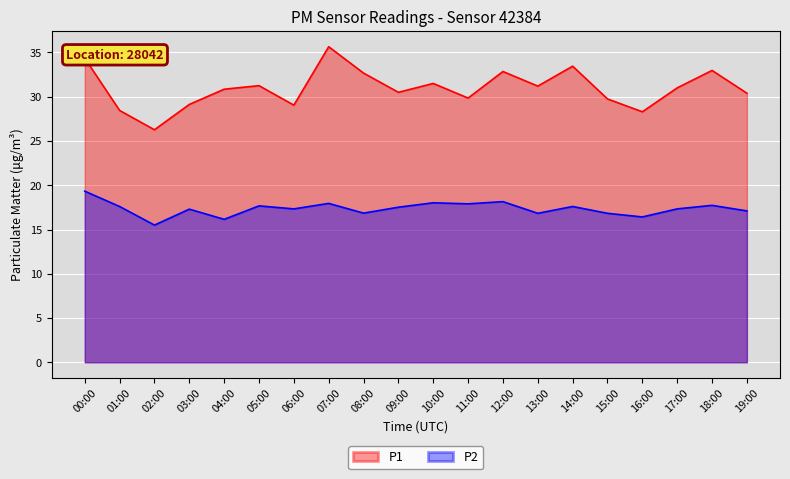

Reading left to right, transcribe all the data shown in this chart.

P1: 00:00=34.4	01:00=28.4	02:00=26.3	03:00=29.1	04:00=30.9	05:00=31.2	06:00=29.1	07:00=35.6	08:00=32.7	09:00=30.5	10:00=31.5	11:00=29.9	12:00=32.9	13:00=31.2	14:00=33.5	15:00=29.8	16:00=28.3	17:00=31.0	18:00=33.0	19:00=30.4
P2: 00:00=19.3	01:00=17.6	02:00=15.5	03:00=17.3	04:00=16.1	05:00=17.7	06:00=17.3	07:00=17.9	08:00=16.9	09:00=17.5	10:00=18.0	11:00=17.9	12:00=18.1	13:00=16.8	14:00=17.6	15:00=16.8	16:00=16.4	17:00=17.3	18:00=17.7	19:00=17.1